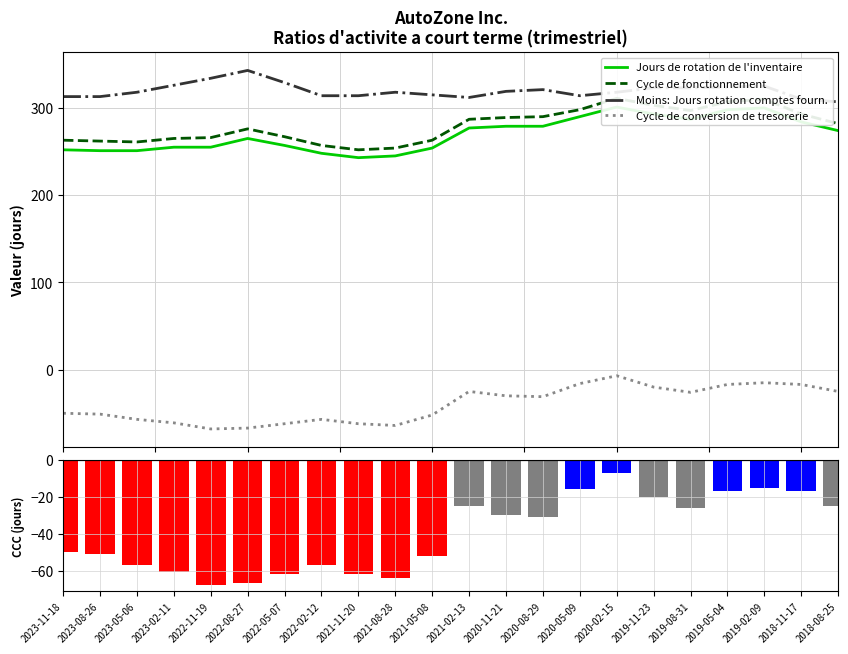

What are all the series names shown in the legend?

Jours de rotation de l'inventaire, Cycle de fonctionnement, Moins: Jours rotation comptes fourn., Cycle de conversion de tresorerie